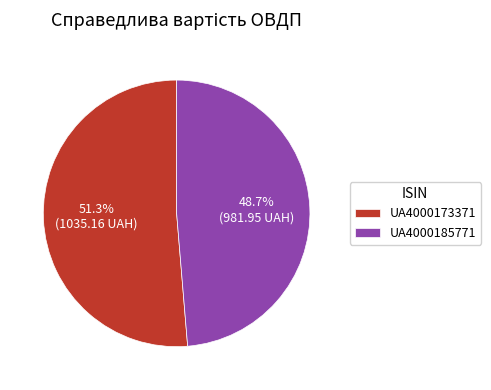

To the nearest percent, what is the combined percentage of UA4000173371 and UA4000185771?

100%